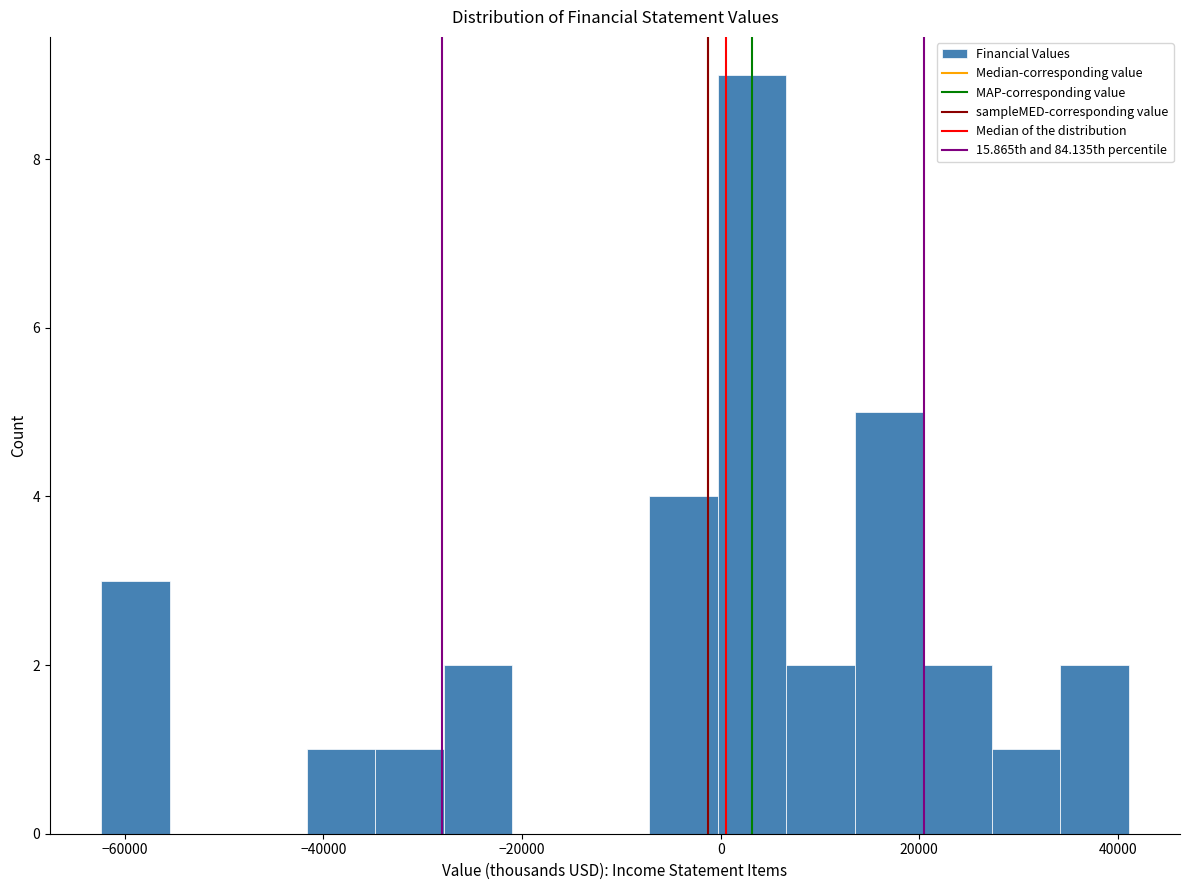

Around what value on the x-axis is the tallest bar? Give the approximate position of its centre, as read against the axis.

4000